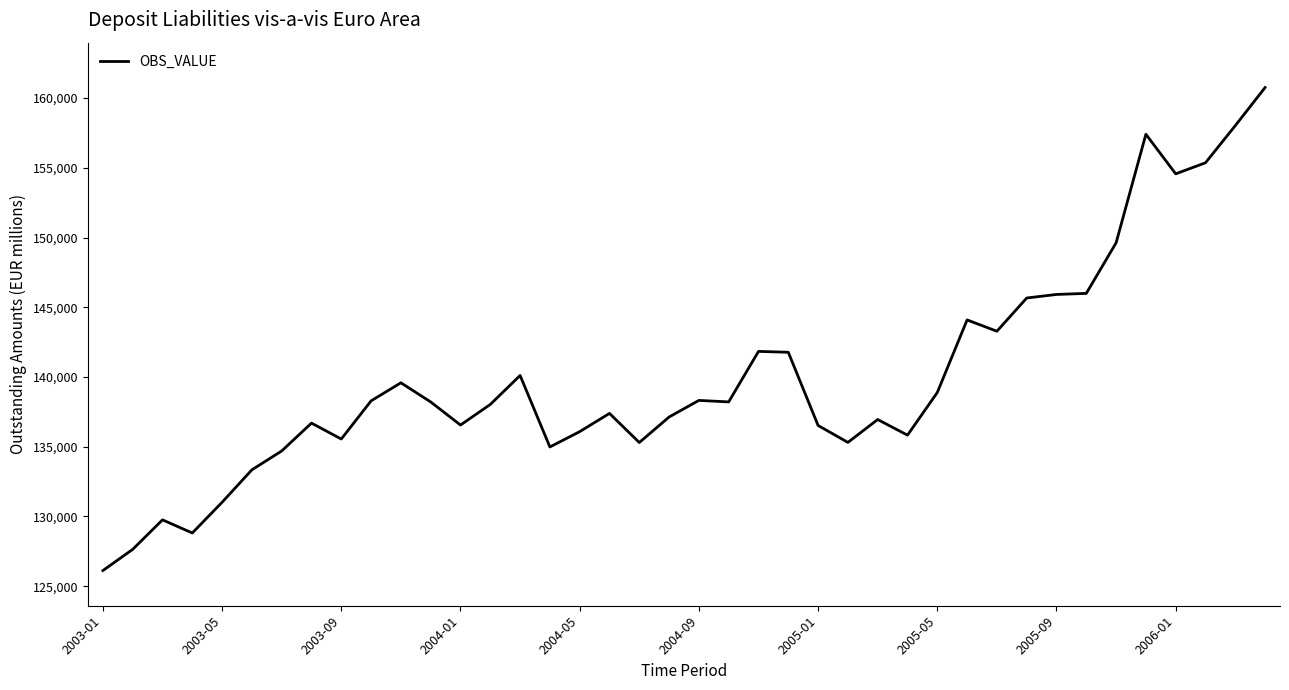

What is the difference between the maximum and minimum values?

34635